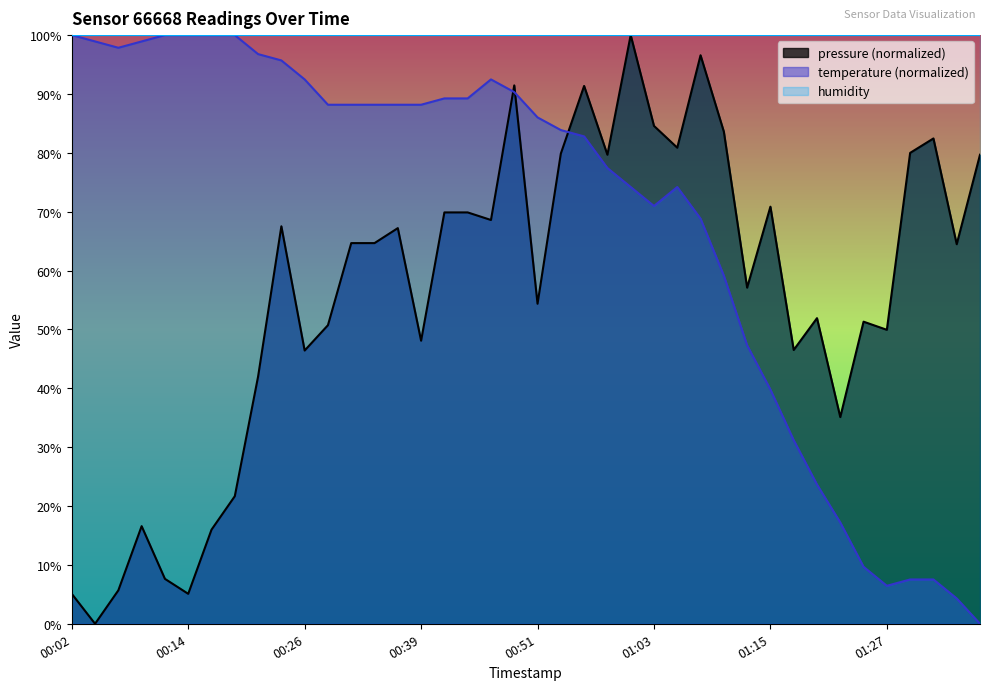

True or false: temperature and pressure intersect in this chart.

True